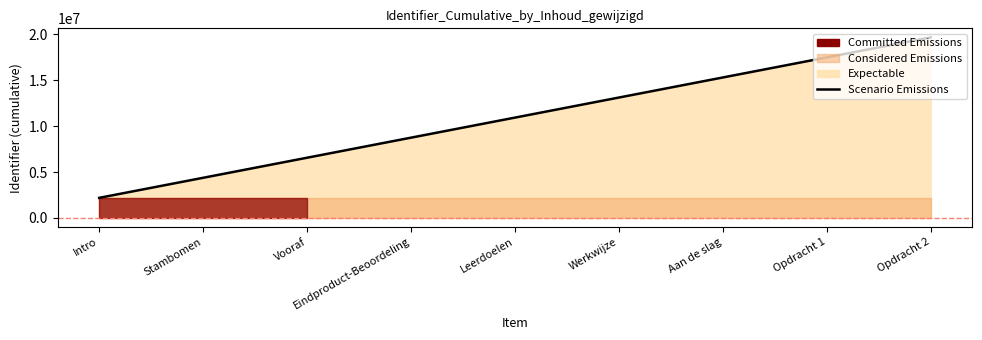

What is the label of the 7th point from the right?

Vooraf